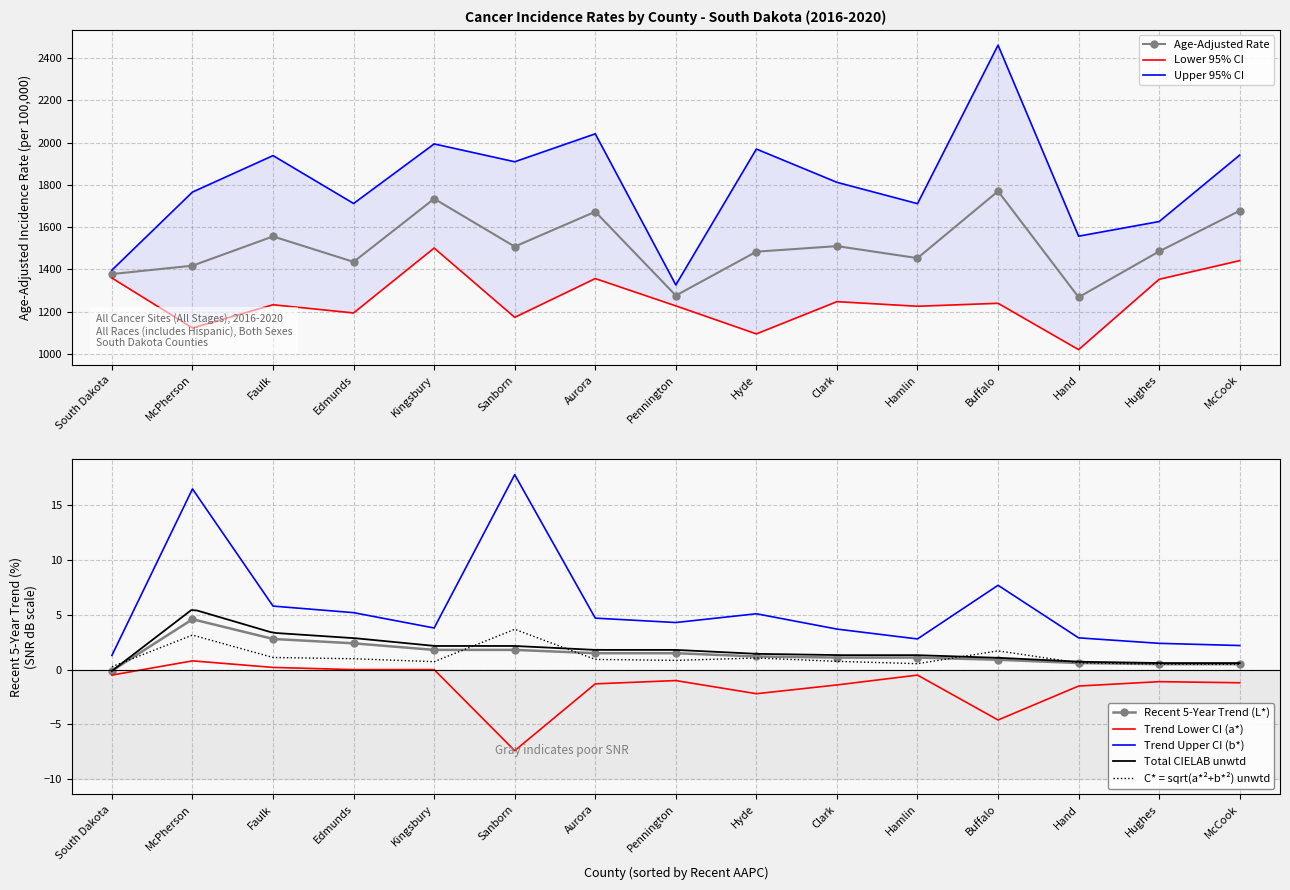

Which series changed the most between Aurora and Hand?

Upper 95% CI